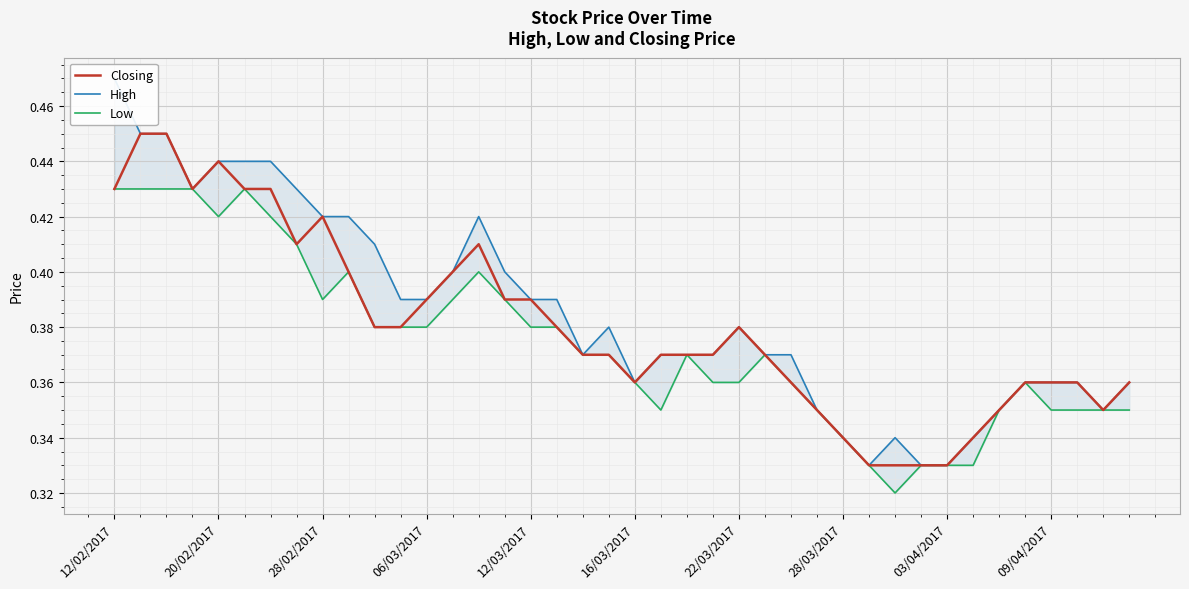

Reading left to right, what are all the values shown in this chart?

Closing: 0.4	0.5	0.5	0.4	0.4	0.4	0.4	0.4	0.4	0.4	0.4	0.4	0.4	0.4	0.4	0.4	0.4	0.4	0.4	0.4	0.4	0.4	0.4	0.4	0.4	0.4	0.4	0.3	0.3	0.3	0.3	0.3	0.3	0.3	0.3	0.4	0.4	0.4	0.3	0.4
High: 0.5	0.5	0.5	0.4	0.4	0.4	0.4	0.4	0.4	0.4	0.4	0.4	0.4	0.4	0.4	0.4	0.4	0.4	0.4	0.4	0.4	0.4	0.4	0.4	0.4	0.4	0.4	0.3	0.3	0.3	0.3	0.3	0.3	0.3	0.3	0.4	0.4	0.4	0.3	0.4
Low: 0.4	0.4	0.4	0.4	0.4	0.4	0.4	0.4	0.4	0.4	0.4	0.4	0.4	0.4	0.4	0.4	0.4	0.4	0.4	0.4	0.4	0.3	0.4	0.4	0.4	0.4	0.4	0.3	0.3	0.3	0.3	0.3	0.3	0.3	0.3	0.4	0.3	0.3	0.3	0.3